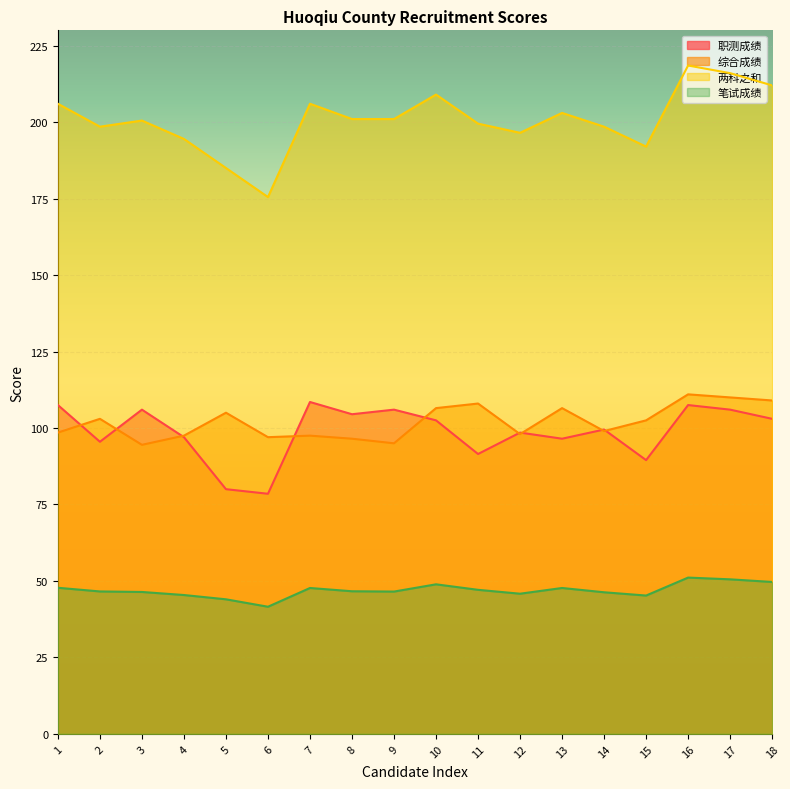

Does the chart display data point markers on the line(s)?

No